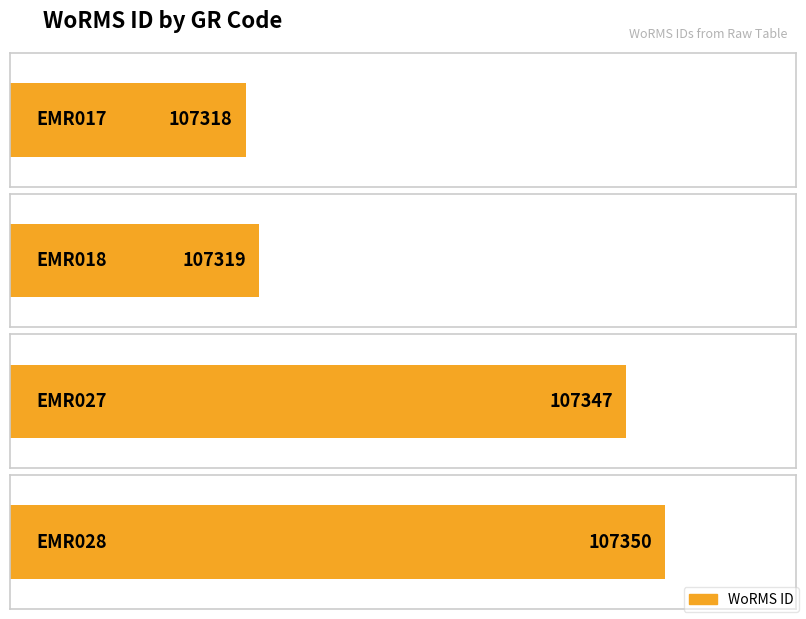

Reading right to left, extract all data points from this chart.

107350	107347	107319	107318